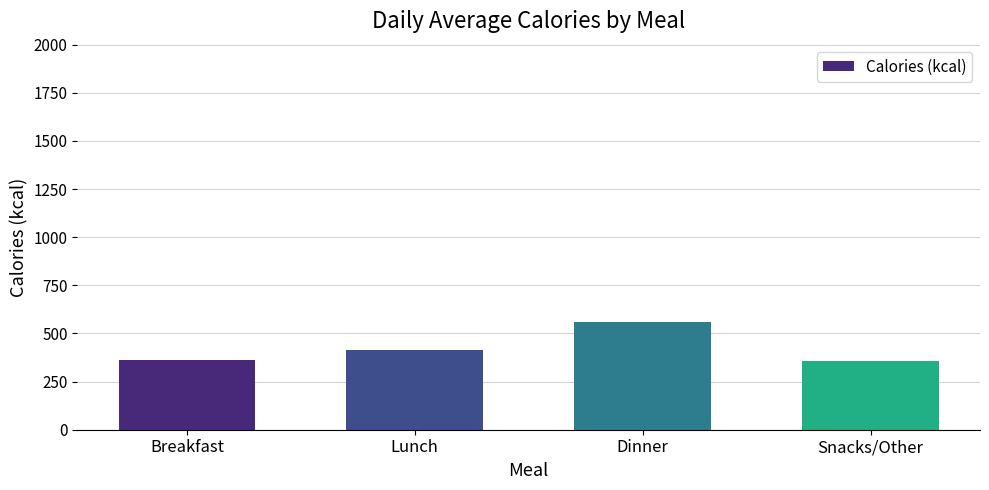

What is the sum of the values at Dinner and Snacks/Other?

917